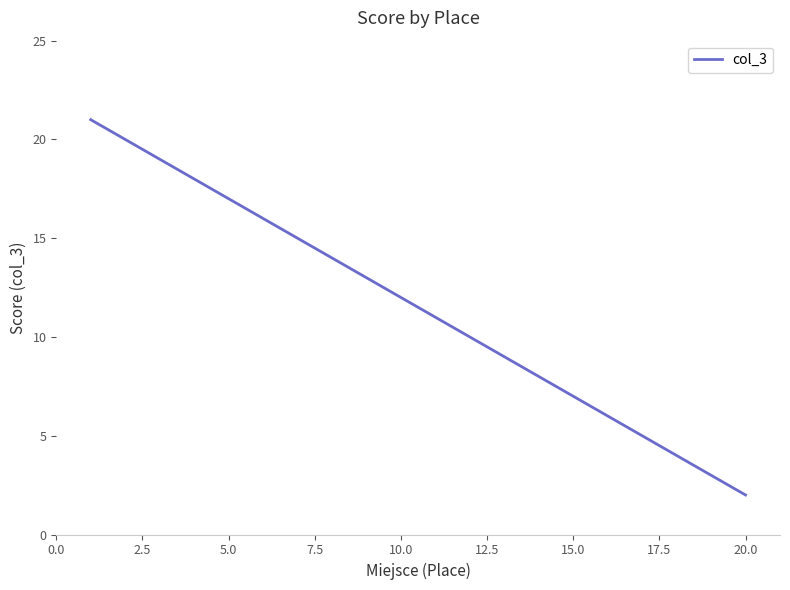

True or false: the data has more than 2 interior local peaks.

False